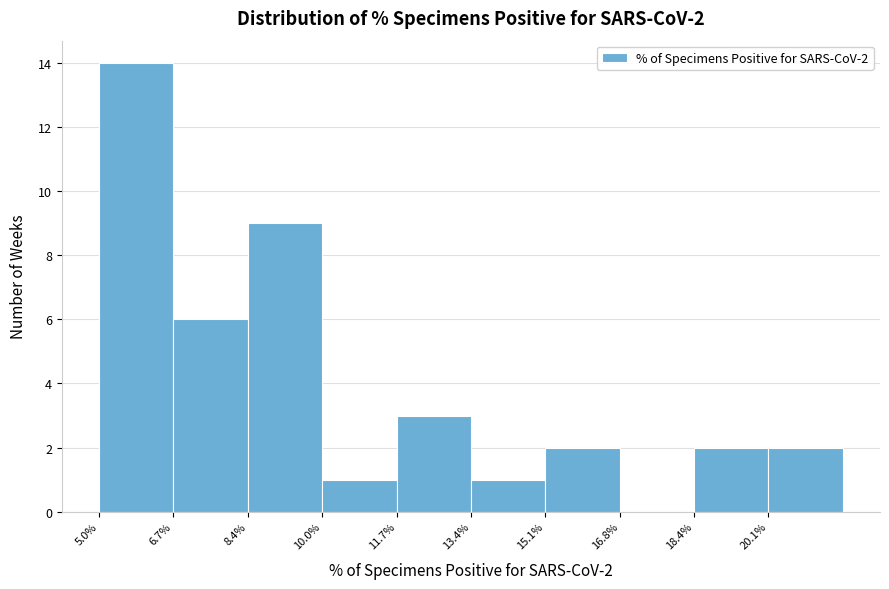

Which range on the x-axis has the tallest bar?

5.00 to 6.68